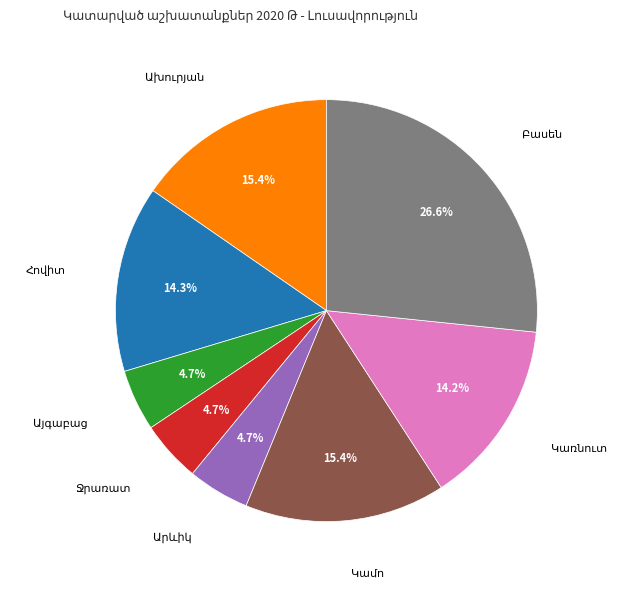

Is there a majority slice in this chart?

No